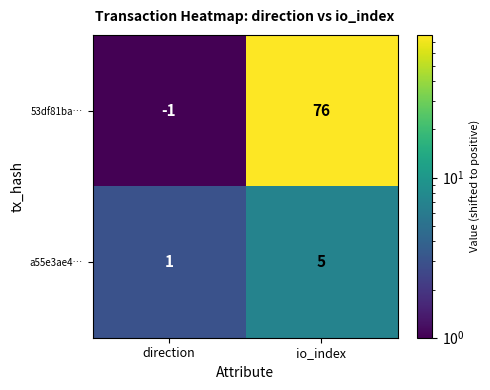

At how many categories does at least one series exceed 57?

1